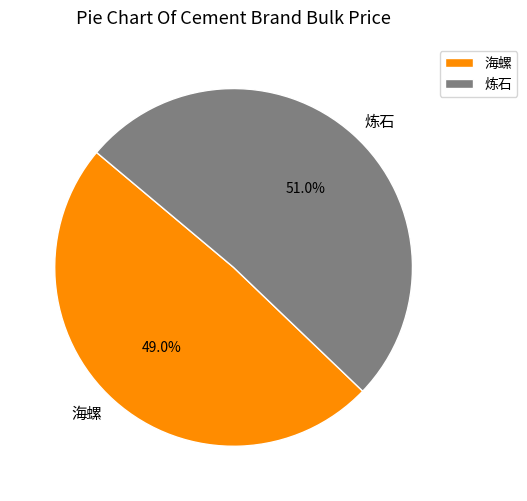

To the nearest percent, what portion does 炼石 represent?

51%